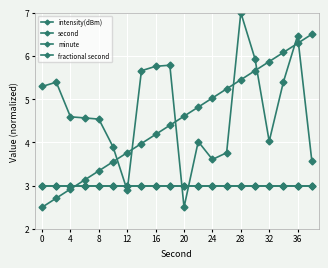

What is the minimum value for fractional second?

3.0